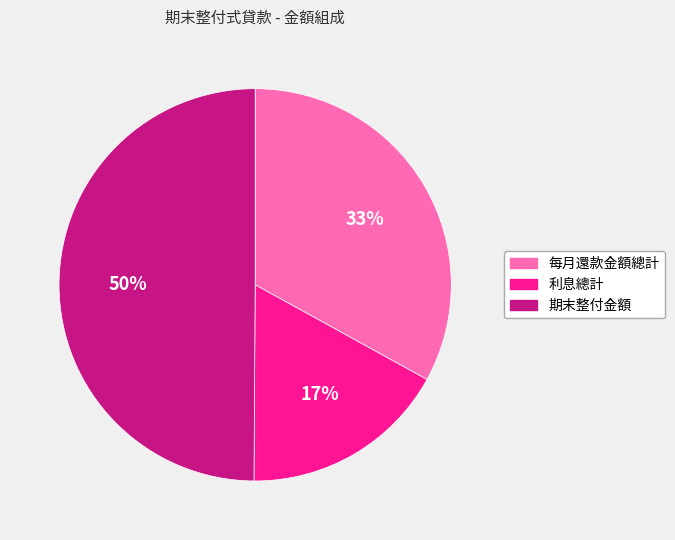

Which category has the smallest portion of the pie?

利息總計